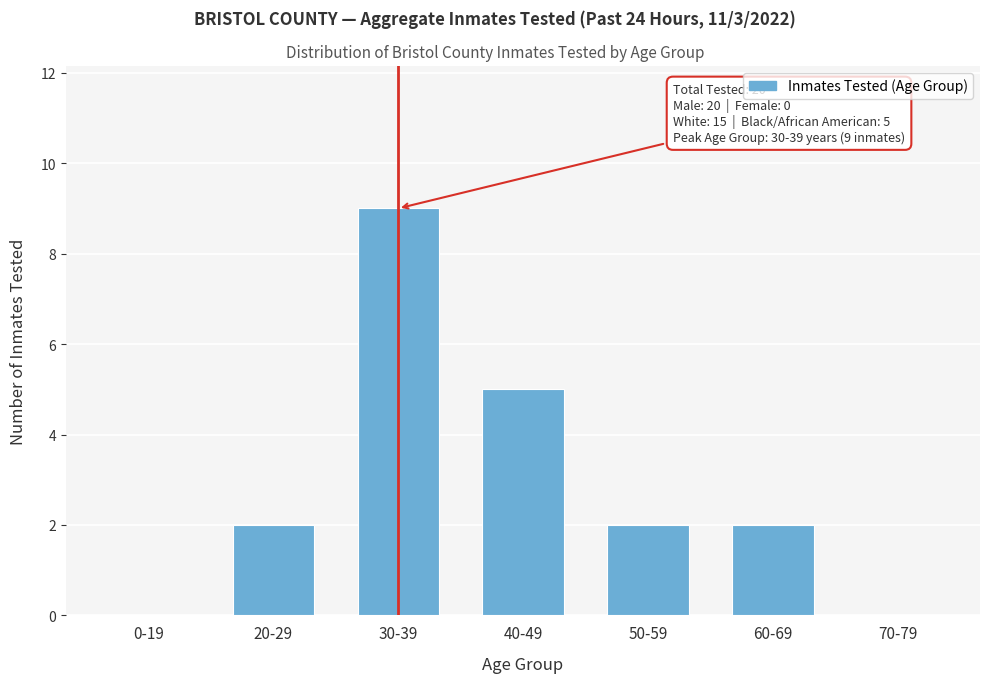

Reading left to right, transcribe all the data shown in this chart.

0-19=0	20-29=2	30-39=9	40-49=5	50-59=2	60-69=2	70-79=0